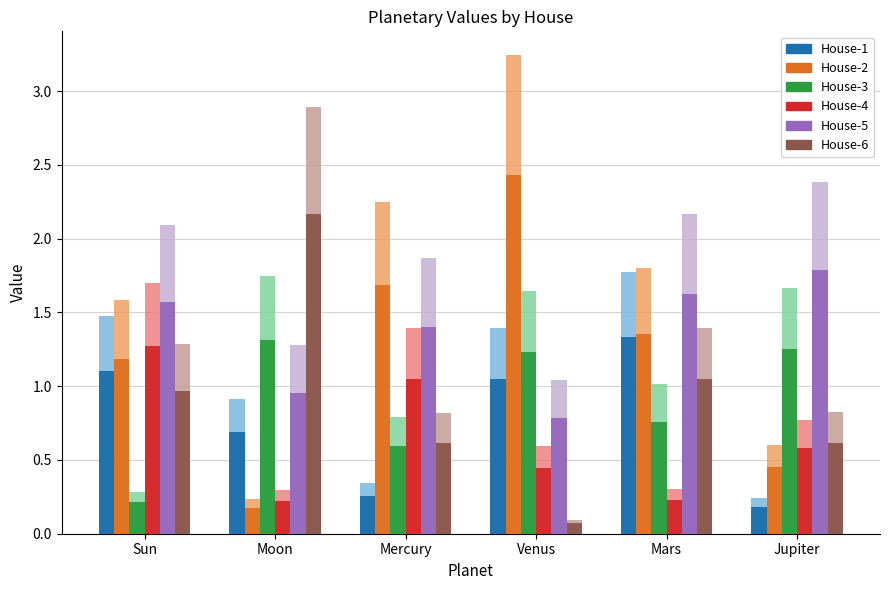

What are all the series names shown in the legend?

House-1, House-2, House-3, House-4, House-5, House-6